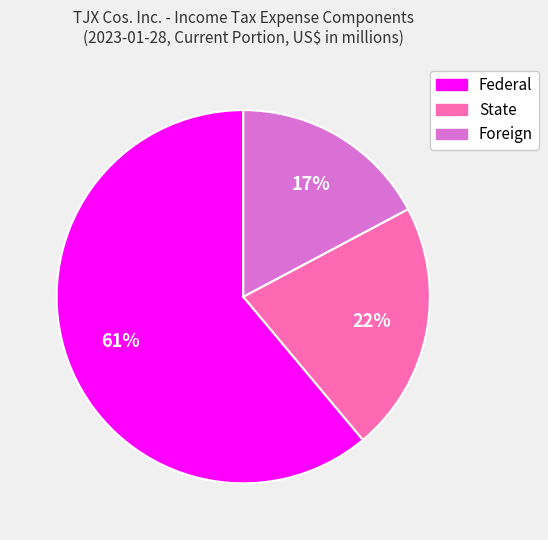

To the nearest percent, what is the difference between the Foreign and Federal slice percentages?

44%